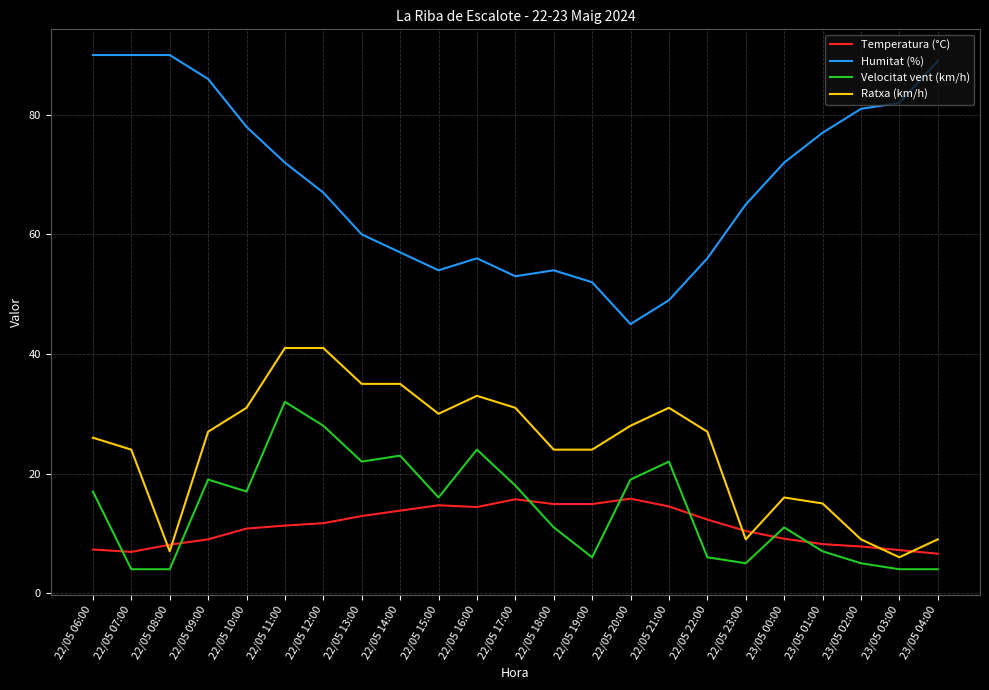

What is the difference between the Humitat (%) values at 23/05 03:00 and 22/05 15:00?

28.0